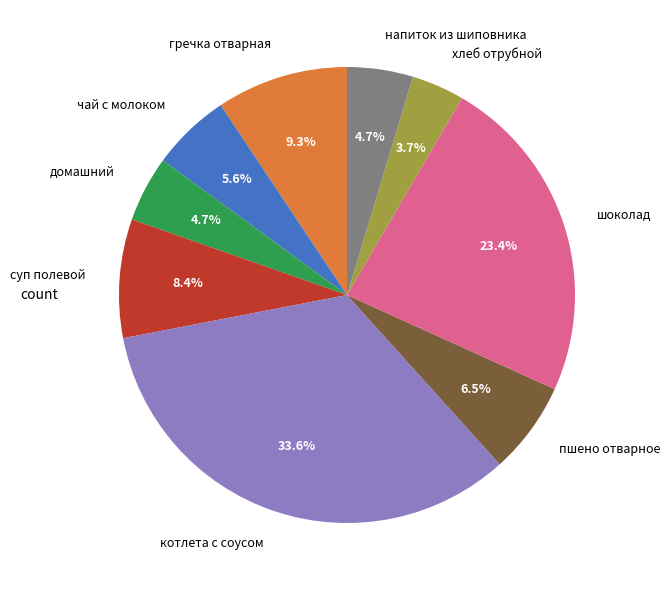

To the nearest percent, what is the combined percentage of домашний and шоколад?

28%